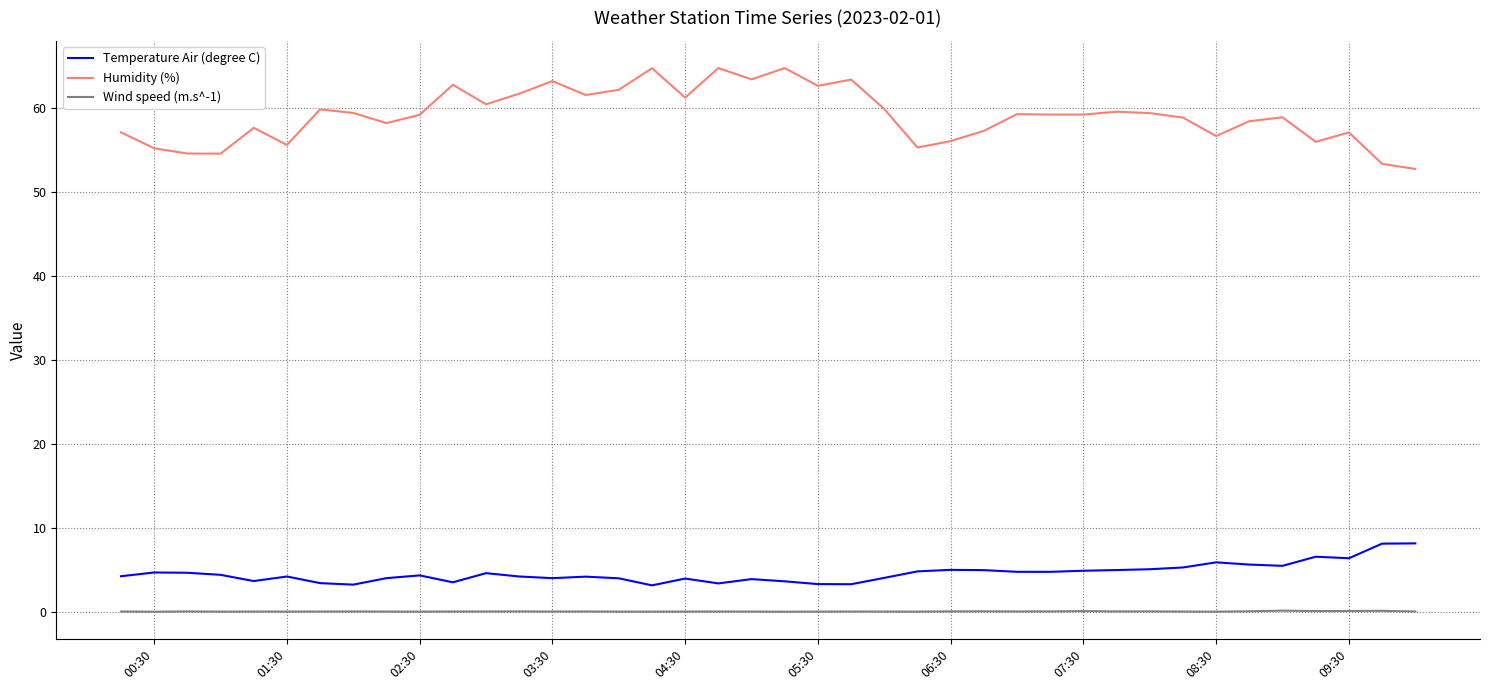

Which series has the widest spread of values?

Humidity (%)